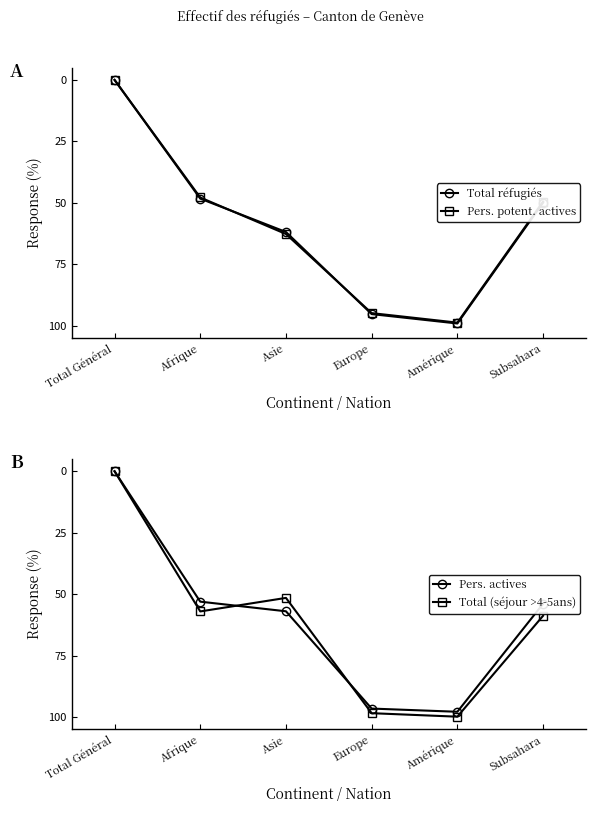

What is the label of the 5th point from the right?

Afrique